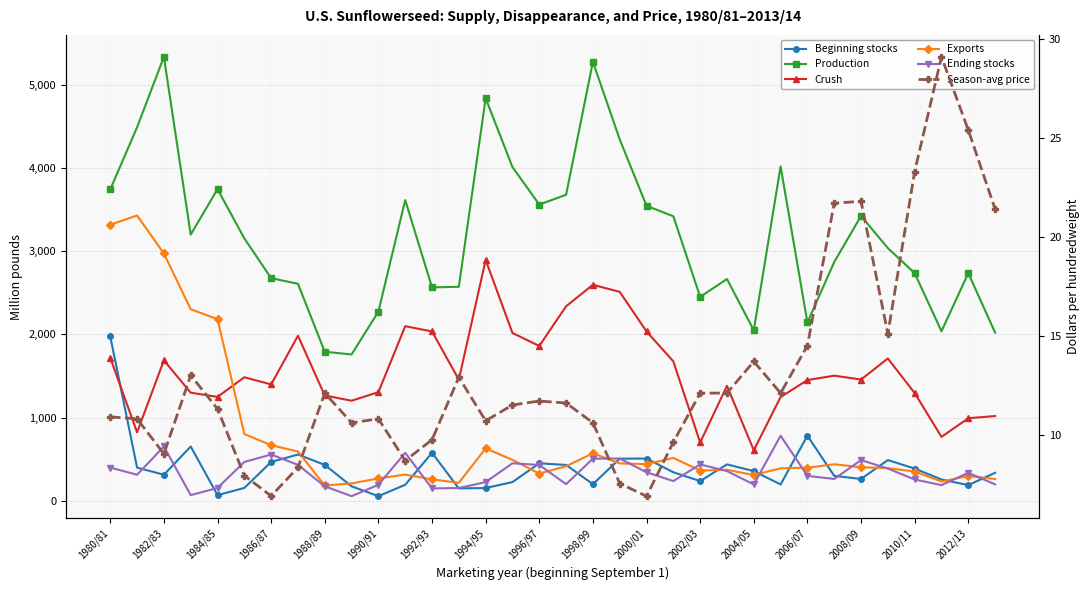

True or false: Beginning stocks and Season-avg price cross at least once.

False